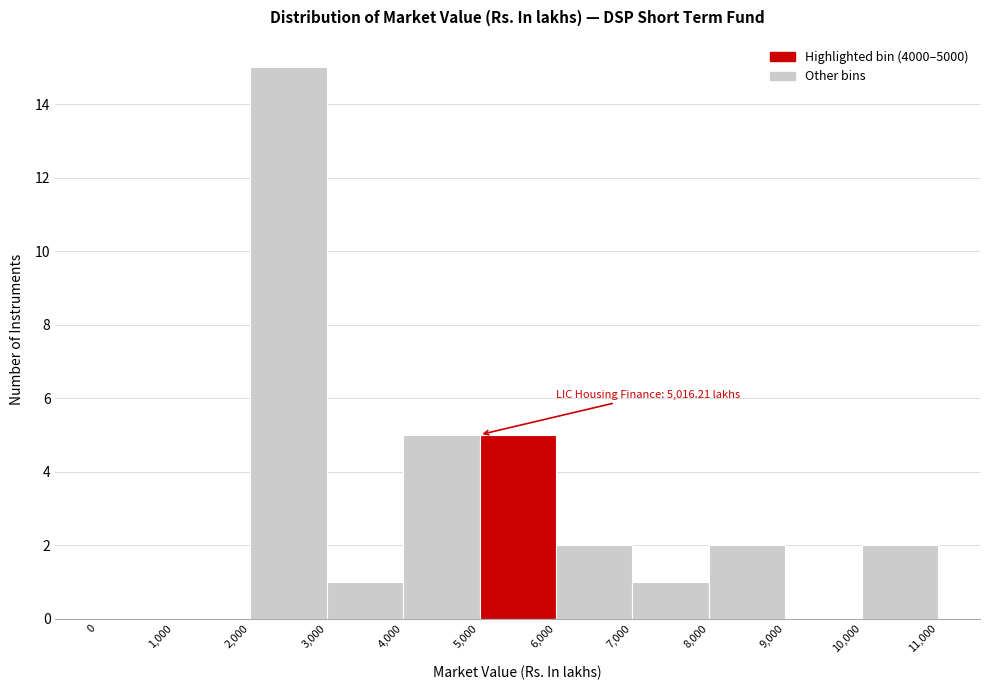

Over which range of the x-axis is the bar tallest?

2,000 to 3,000